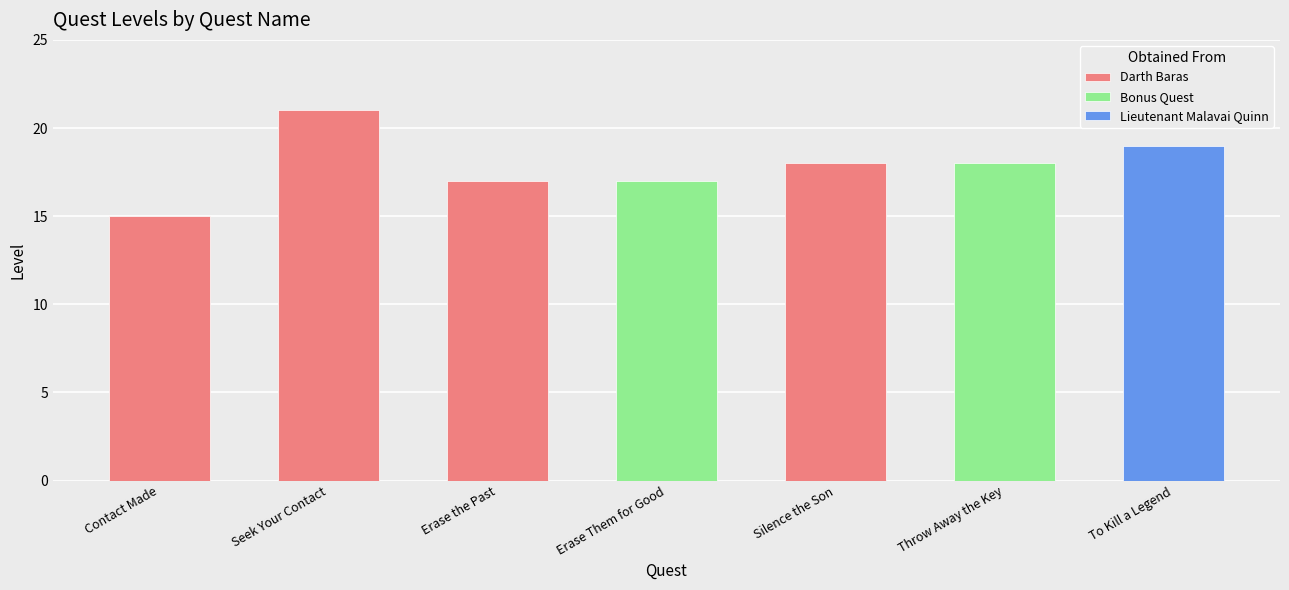

Which category has the highest value across all series?

Seek Your Contact